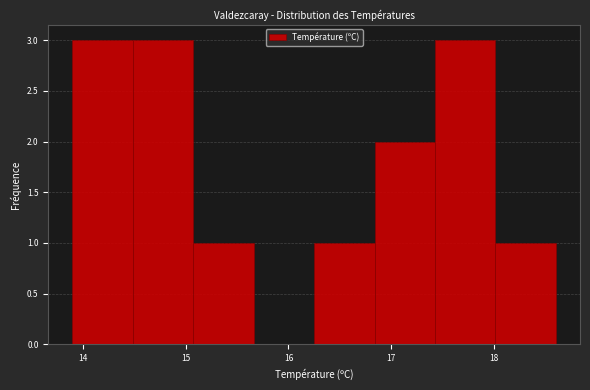

Reading left to right, transcribe this chart: for each bar, give the range it covers on the x-axis and its height. Neither the bar edges nor the heights are printed on the chart, so give them approximately, as read against the axes.

13.9 to 14.5: 3
14.5 to 15.1: 3
15.1 to 15.7: 1
15.7 to 16.3: 0
16.3 to 16.8: 1
16.8 to 17.4: 2
17.4 to 18.0: 3
18.0 to 18.6: 1